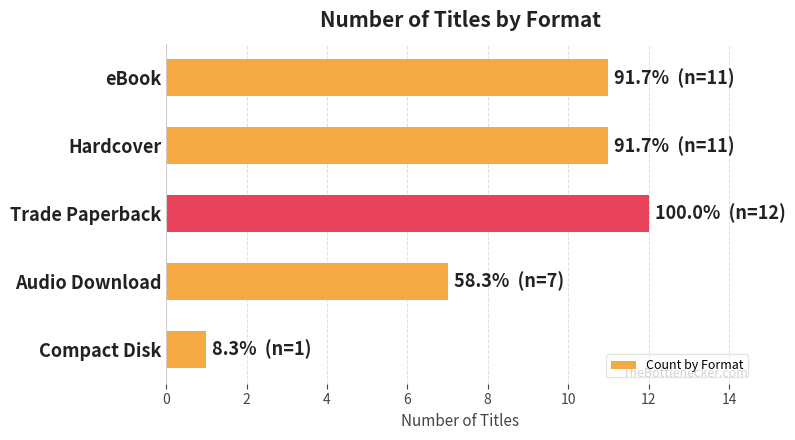

What is the average value?

8